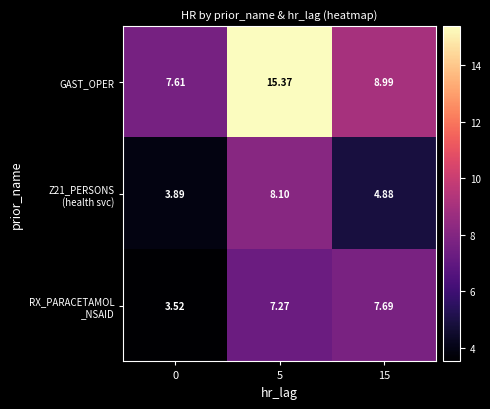

Which series has the largest range (max minus min)?

GAST_OPER